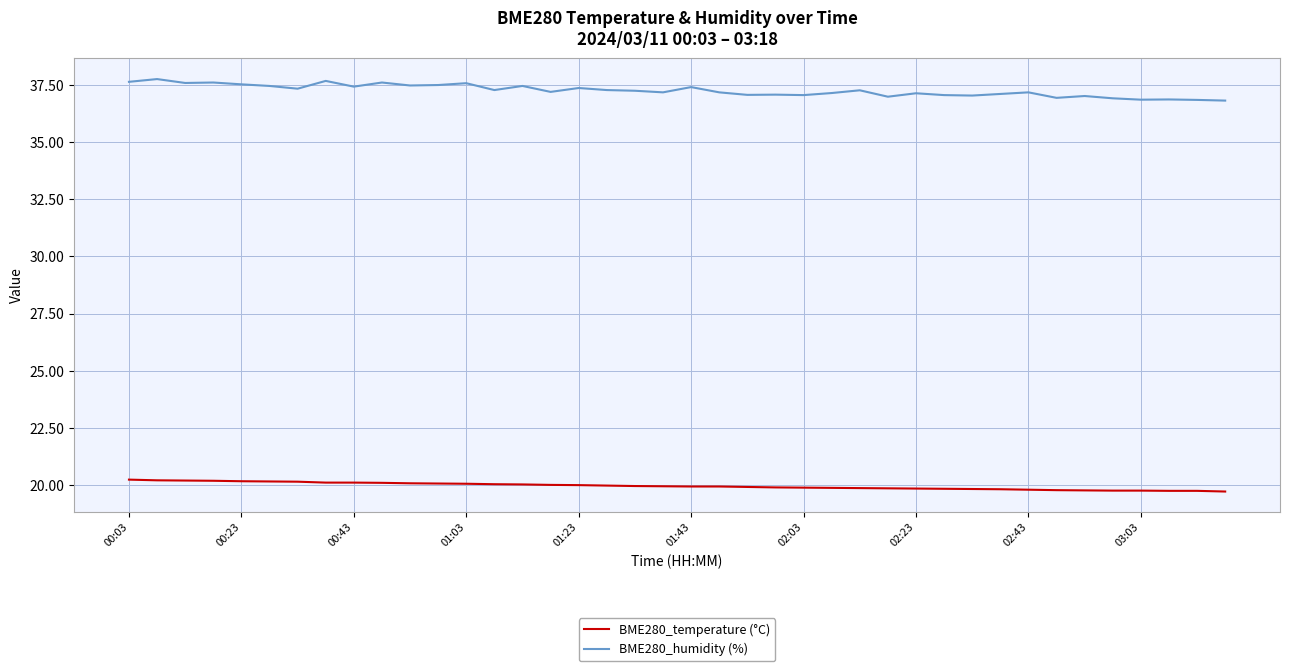

What is the difference between the maximum and minimum values in the BME280_temperature (°C) series?

0.5